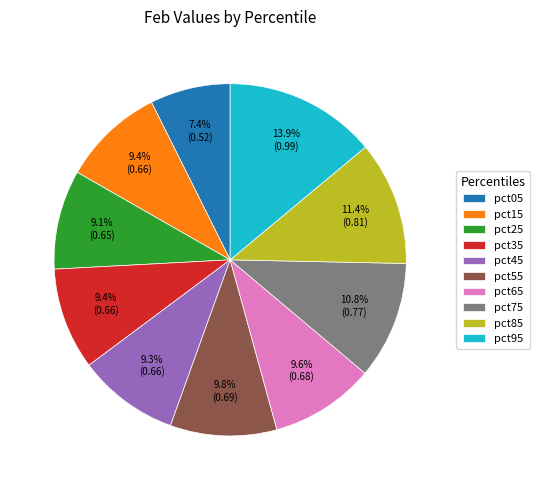

Do pct15 and pct95 together represent more than half of the pie?

No